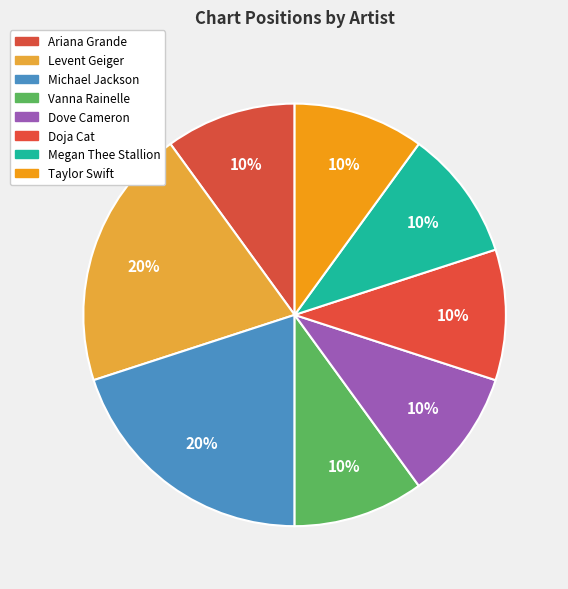

Which has a higher value, Megan Thee Stallion or Vanna Rainelle?

Megan Thee Stallion